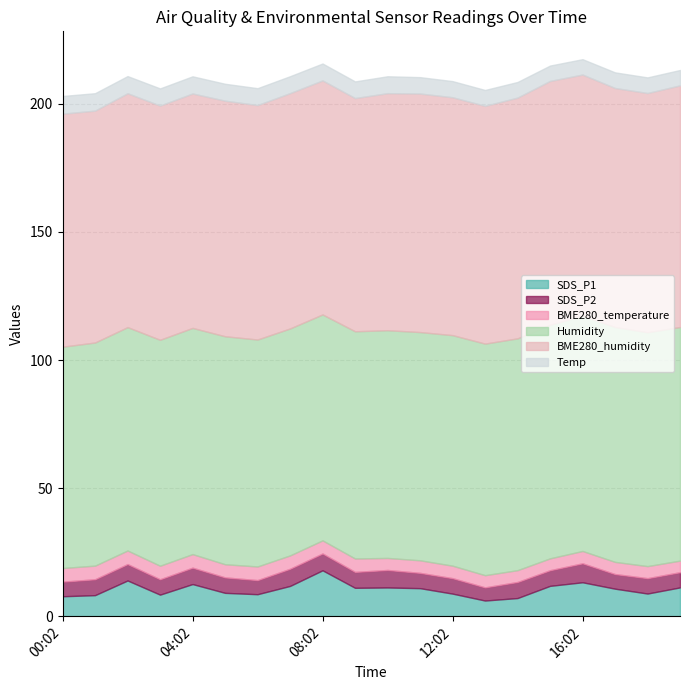

Is it true that BME280_temperature equals 5.3 at 03:02?

True